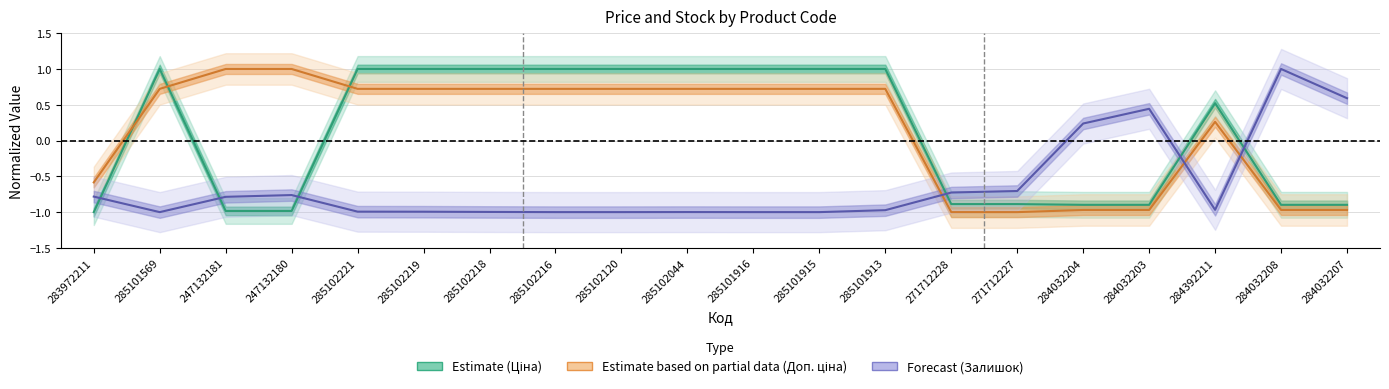

Reading right to left, extract all data points from this chart.

Estimate (Ціна): 284032207=-0.9	284032208=-0.9	284392211=0.5	284032203=-0.9	284032204=-0.9	271712227=-0.9	271712228=-0.9	285101913=1.0	285101915=1.0	285101916=1.0	285102044=1.0	285102120=1.0	285102216=1.0	285102218=1.0	285102219=1.0	285102221=1.0	247132180=-1.0	247132181=-1.0	285101569=1.0	283972211=-1.0
Estimate based on partial data (Доп. ціна): 284032207=-1.0	284032208=-1.0	284392211=0.3	284032203=-1.0	284032204=-1.0	271712227=-1.0	271712228=-1.0	285101913=0.7	285101915=0.7	285101916=0.7	285102044=0.7	285102120=0.7	285102216=0.7	285102218=0.7	285102219=0.7	285102221=0.7	247132180=1.0	247132181=1.0	285101569=0.7	283972211=-0.6
Forecast (Залишок): 284032207=0.6	284032208=1.0	284392211=-1.0	284032203=0.4	284032204=0.2	271712227=-0.7	271712228=-0.7	285101913=-1.0	285101915=-1.0	285101916=-1.0	285102044=-1.0	285102120=-1.0	285102216=-1.0	285102218=-1.0	285102219=-1.0	285102221=-1.0	247132180=-0.8	247132181=-0.8	285101569=-1.0	283972211=-0.8